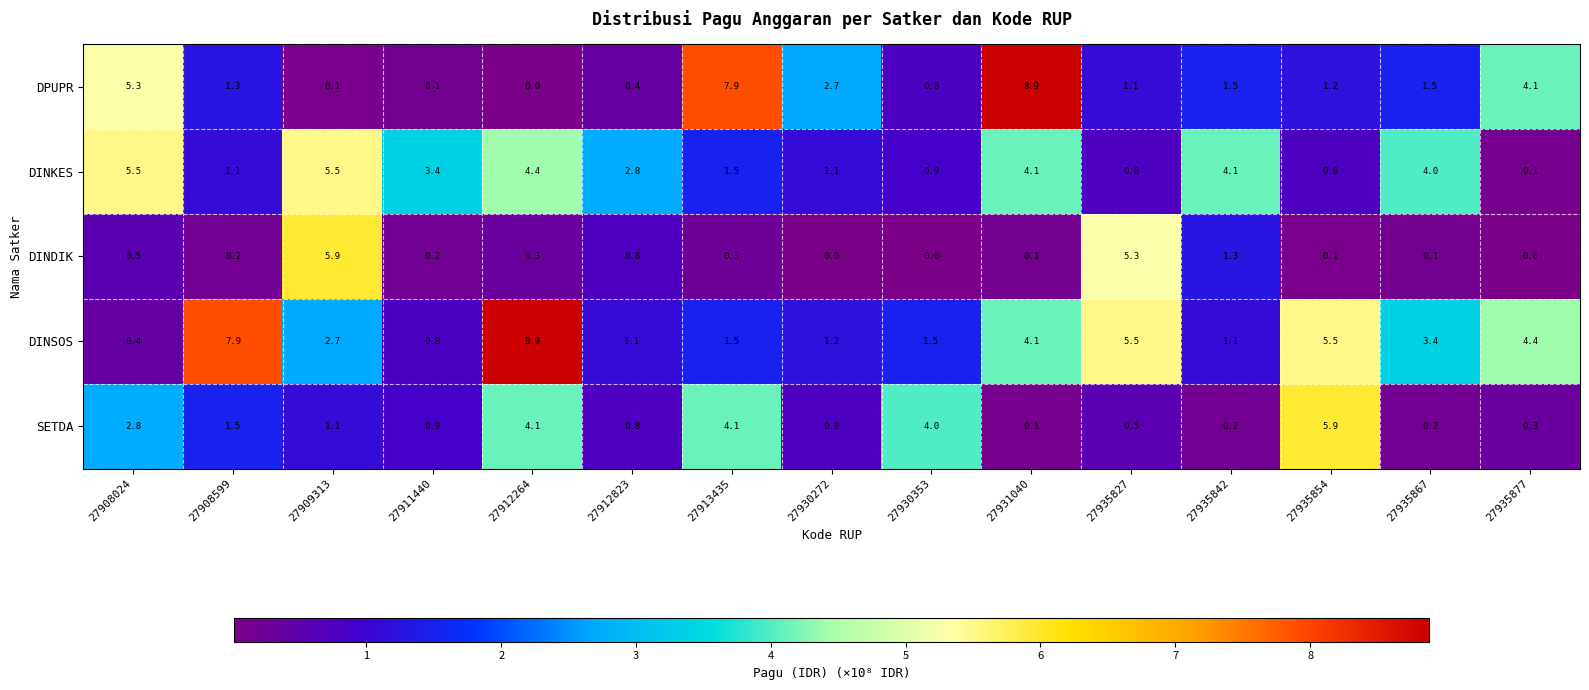

What is the difference between the highest and lowest values at 27935842?

3.9